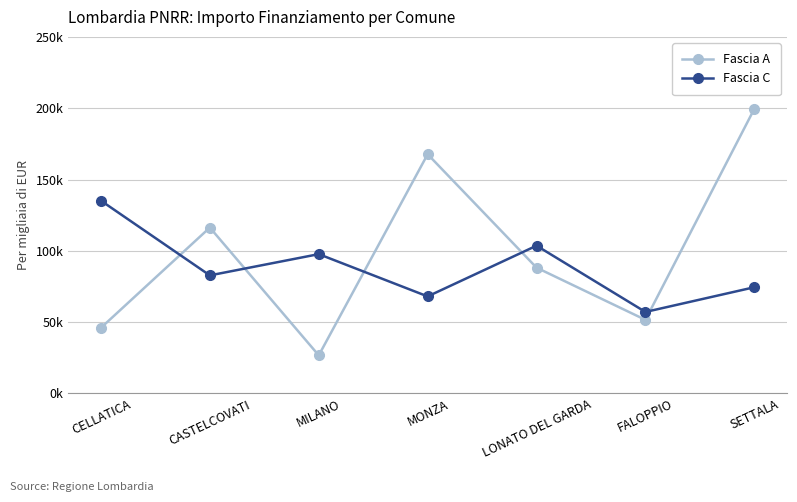

Which category has the highest value in the Fascia C series?

CELLATICA